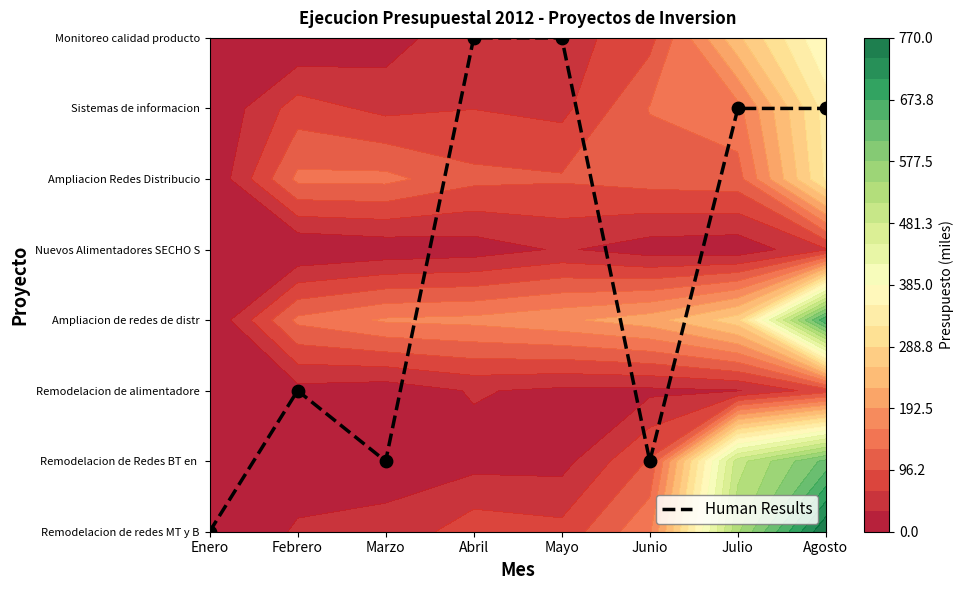

Which has a higher value, Marzo or Abril?

Abril